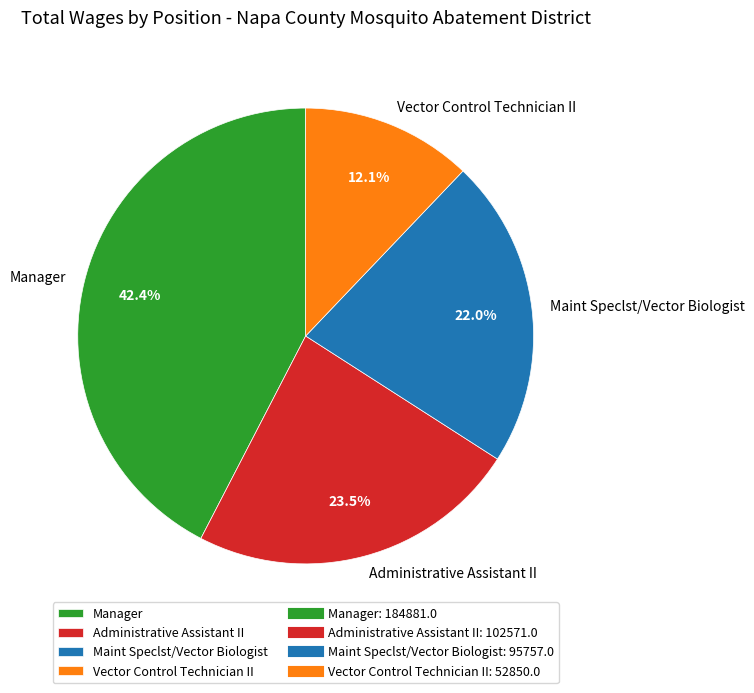

To the nearest percent, what percentage of the pie is Manager?

42%